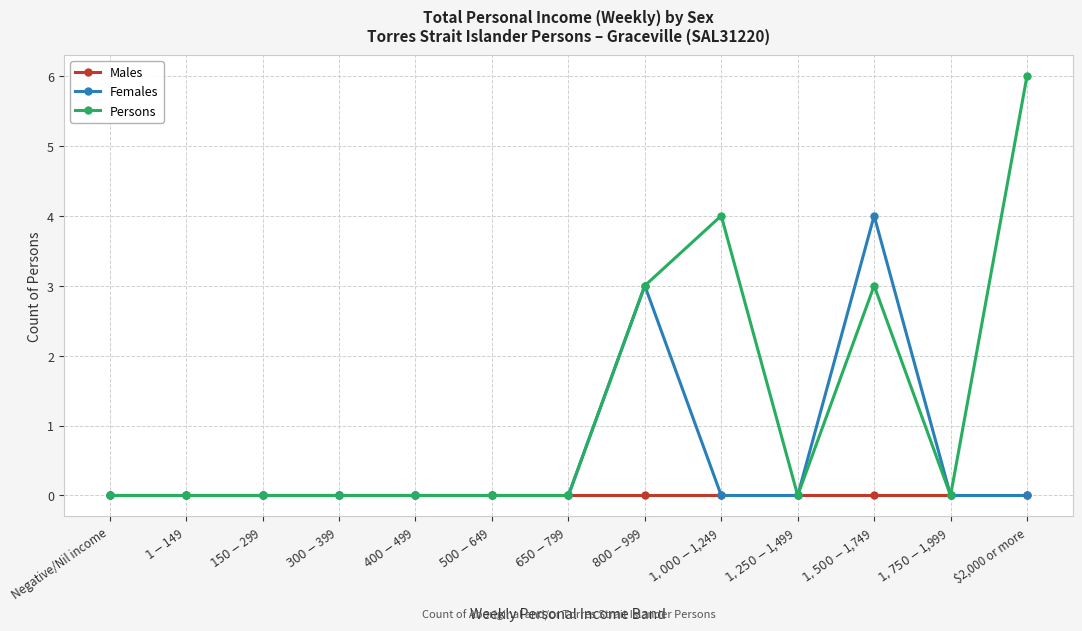

At which category does the chart reach its peak across all series?

$2,000 or more